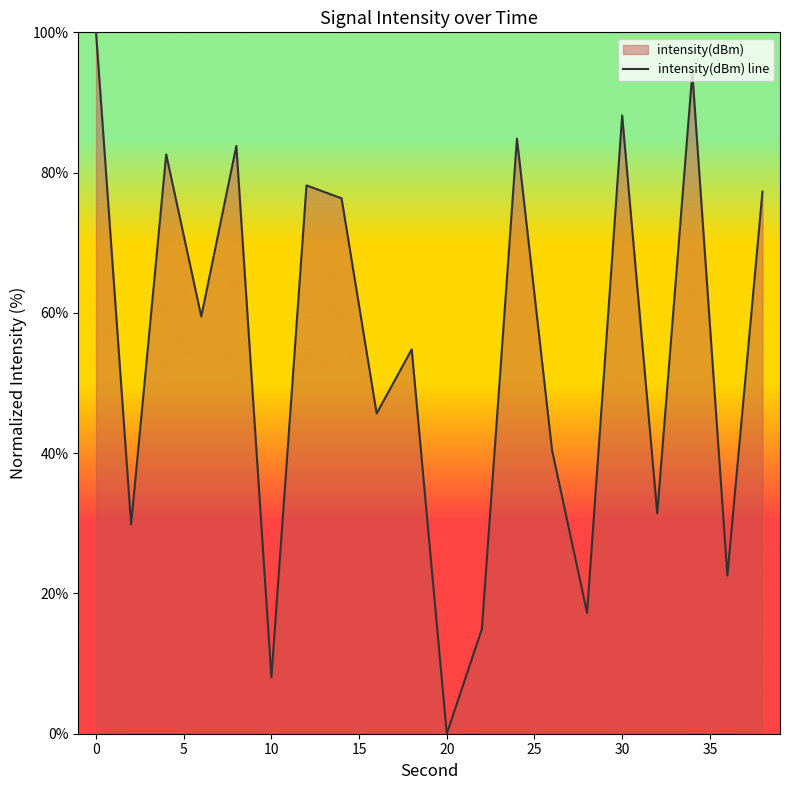

What is the greatest value displayed?

100.0